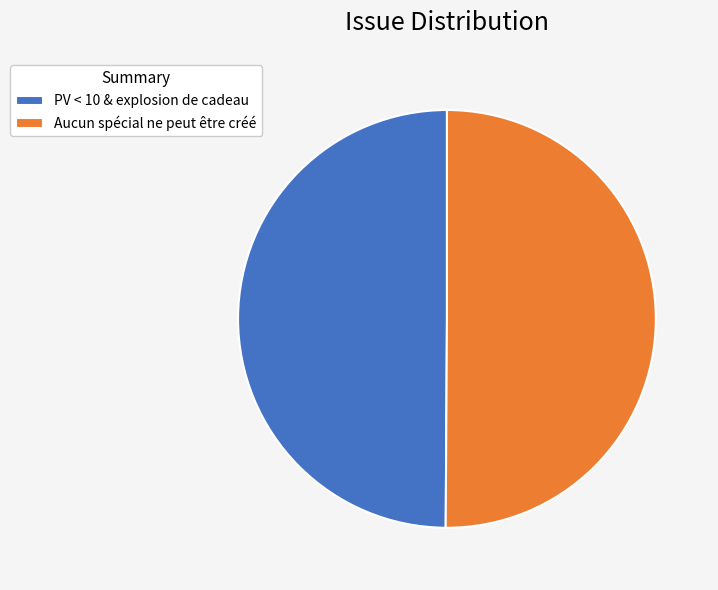

Combined, do Aucun spécial ne peut être créé and PV < 10 & explosion de cadeau account for over 50%?

Yes